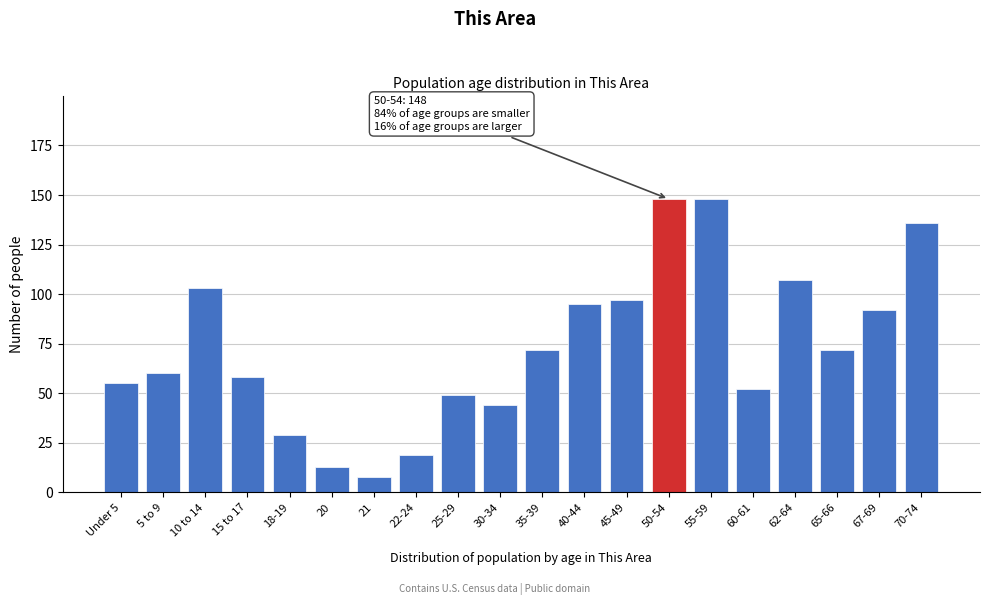

Reading left to right, extract all data points from this chart.

55	60	103	58	29	13	8	19	49	44	72	95	97	148	148	52	107	72	92	136